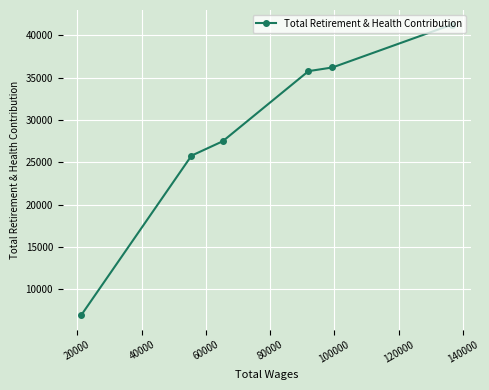

True or false: the data has more than 0 interior local peaks.

False